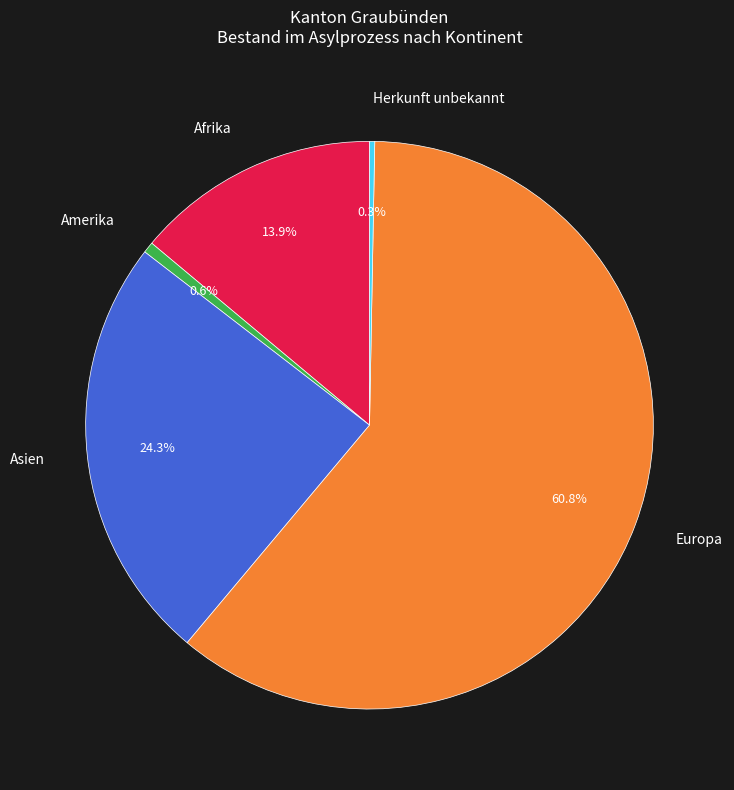

To the nearest percent, what is the combined percentage of Asien and Afrika?

38%